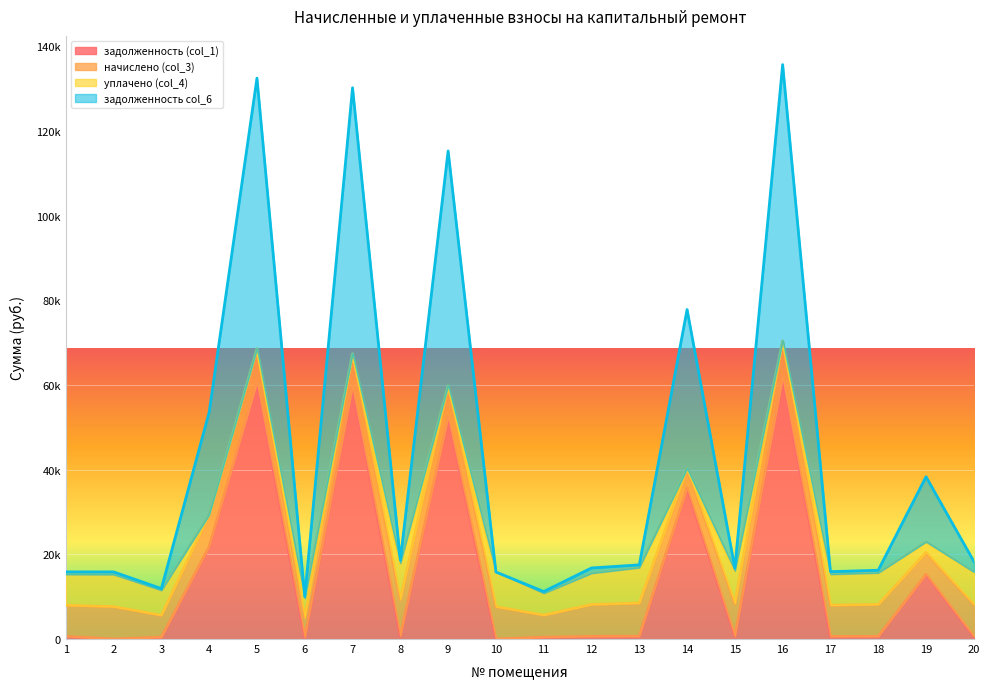

What is the difference between the maximum and minimum values in the задолженность (col_1) series?

61796.5